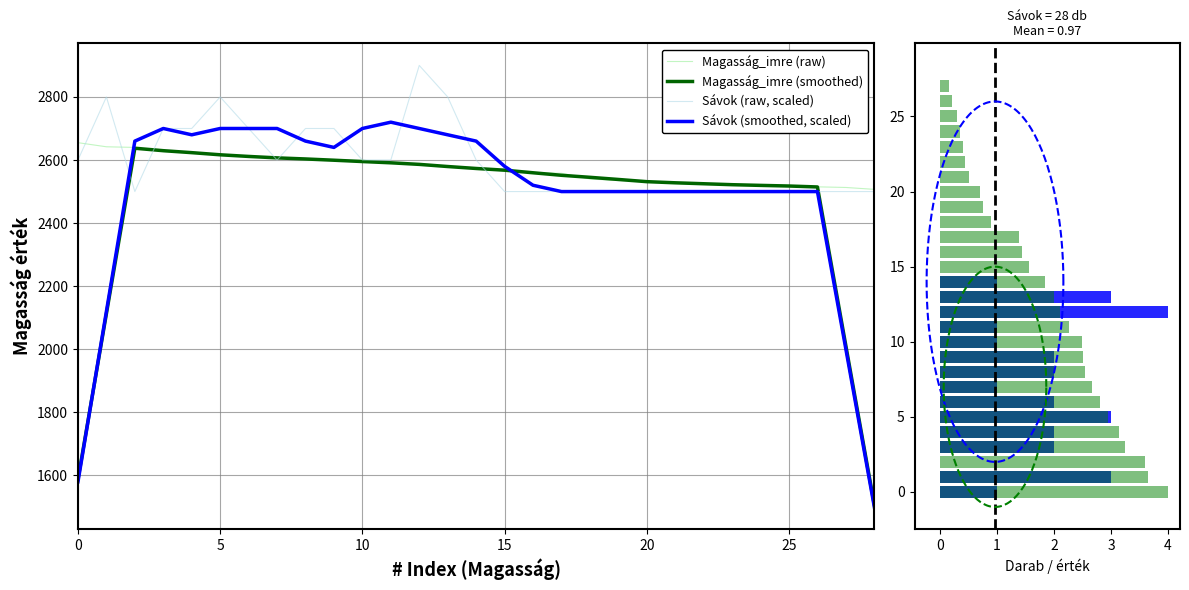

Which category has the highest value across all series?

12